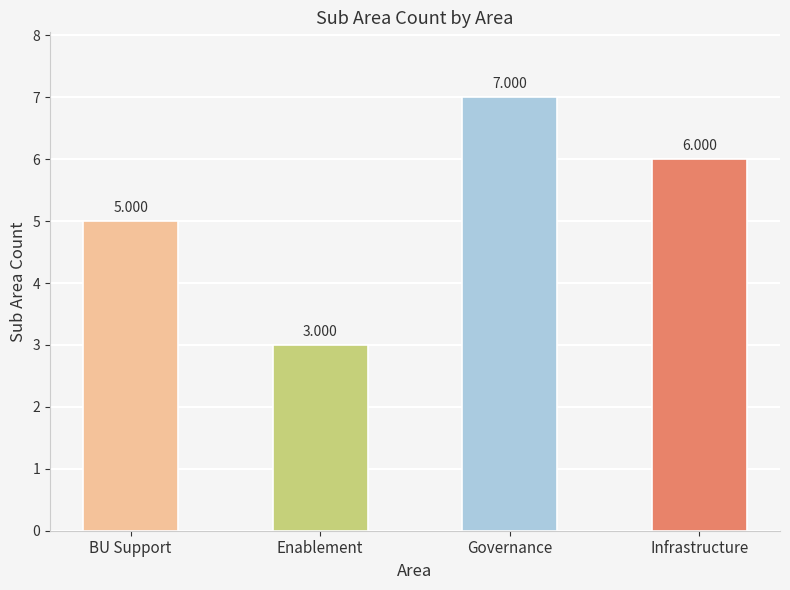

The value at BU Support is 5. True or false?

True